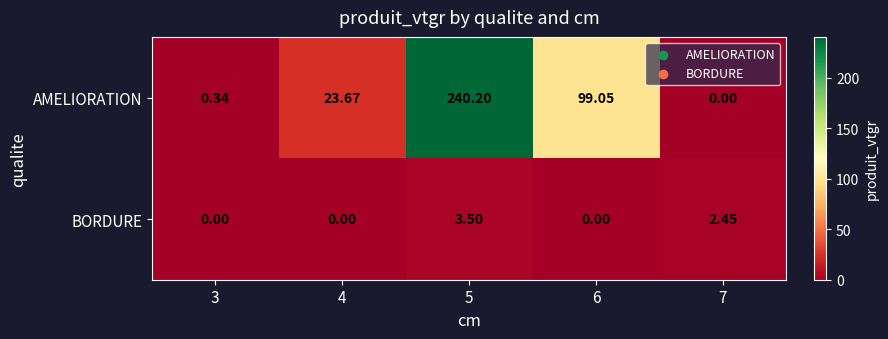

List the series in order of their peak value, lowest first.

BORDURE, AMELIORATION